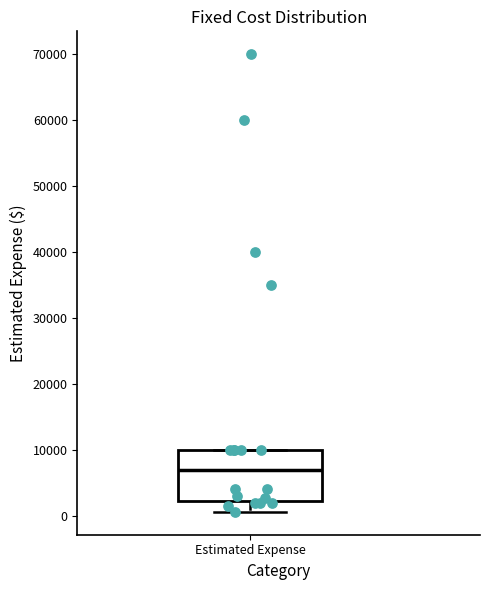

Read this box plot against the y-axis: the position of the median line, the range covered by the box, and the ends of both whiskers. The values are not printed on the chart, so give them approximately, as read against the axis.

median 7000, box 2000 to 10000, whiskers 1000 to 10000